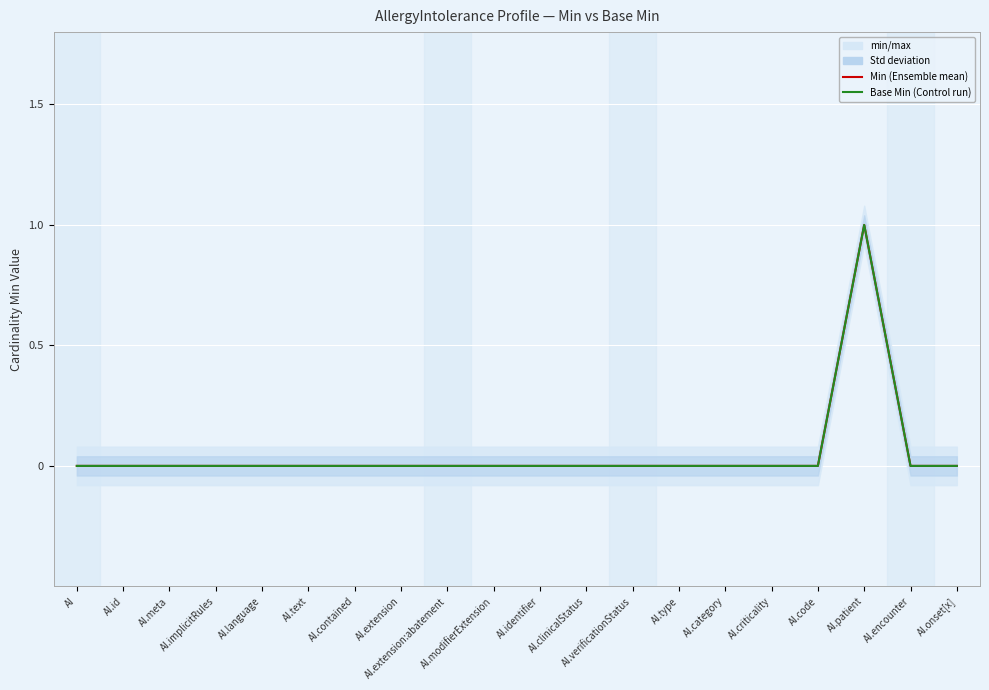

Reading left to right, list all the values displayed in this chart.

Min: AI=0	AI.id=0	AI.meta=0	AI.implicitRules=0	AI.language=0	AI.text=0	AI.contained=0	AI.extension=0	AI.extension:abatement=0	AI.modifierExtension=0	AI.identifier=0	AI.clinicalStatus=0	AI.verificationStatus=0	AI.type=0	AI.category=0	AI.criticality=0	AI.code=0	AI.patient=1	AI.encounter=0	AI.onset[x]=0
Base Min: AI=0	AI.id=0	AI.meta=0	AI.implicitRules=0	AI.language=0	AI.text=0	AI.contained=0	AI.extension=0	AI.extension:abatement=0	AI.modifierExtension=0	AI.identifier=0	AI.clinicalStatus=0	AI.verificationStatus=0	AI.type=0	AI.category=0	AI.criticality=0	AI.code=0	AI.patient=1	AI.encounter=0	AI.onset[x]=0